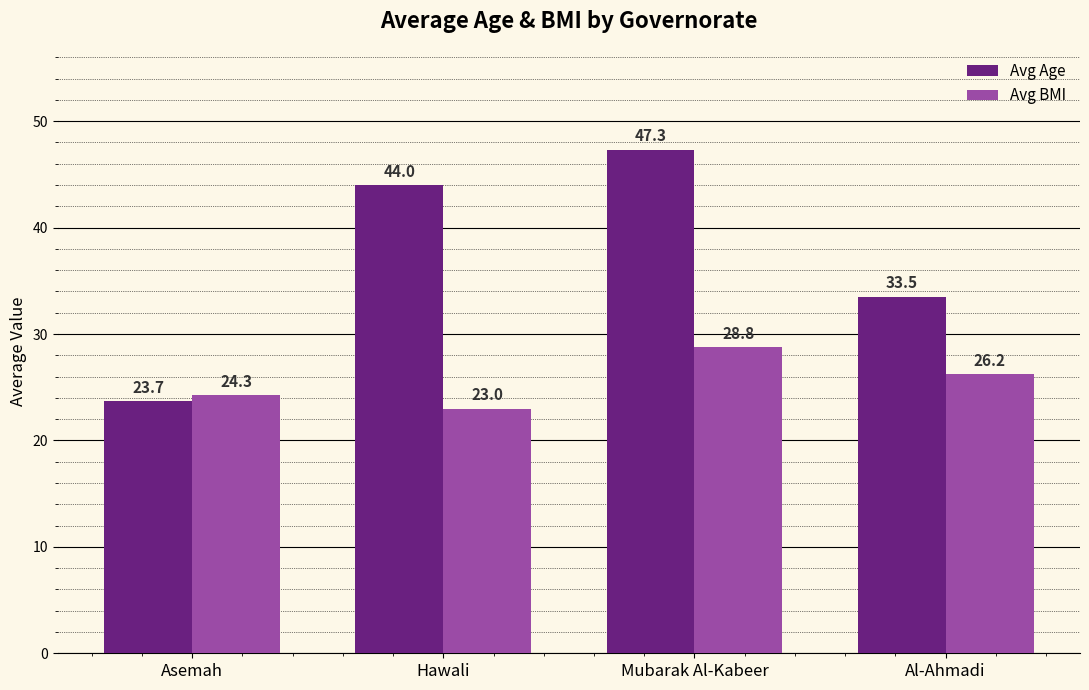

List the series in order of their overall mean, highest first.

Avg Age, Avg BMI